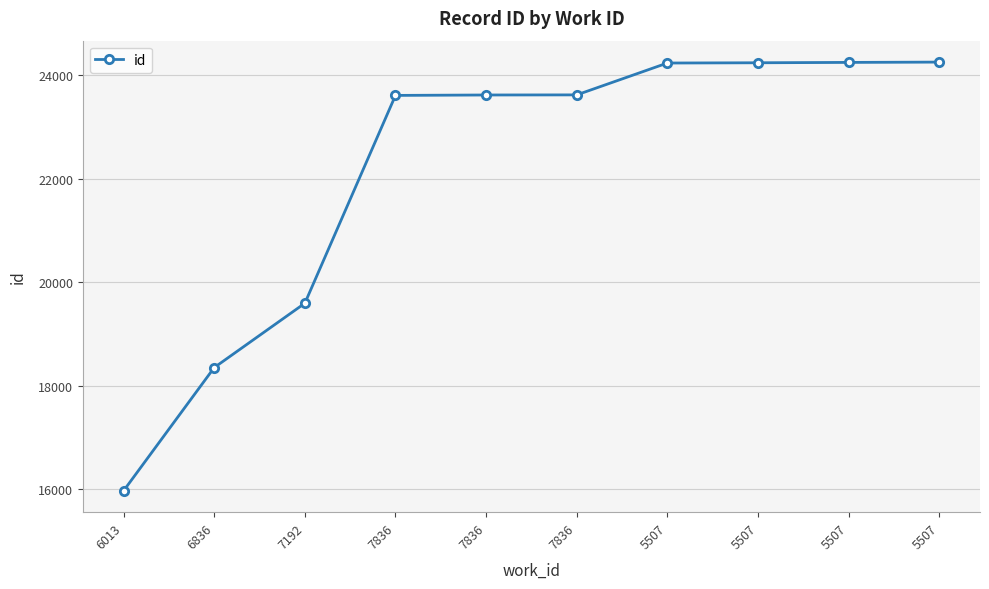

Which has a higher value, 7836 or 7192?

7836